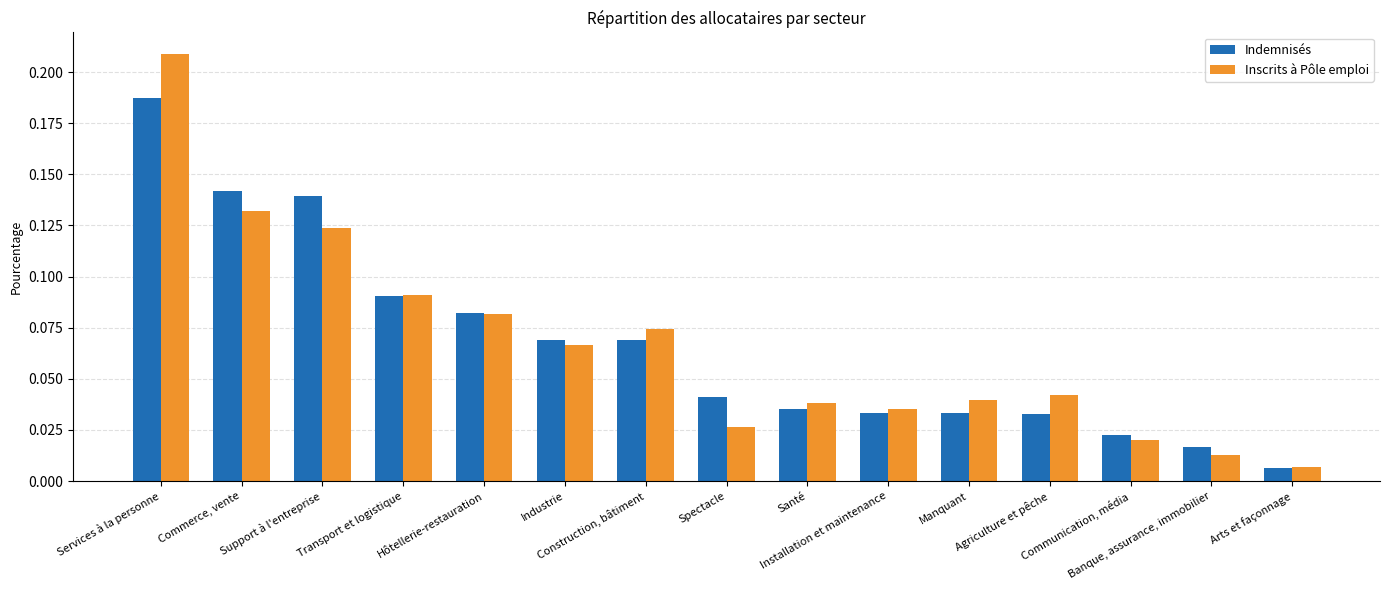

What are all the series names shown in the legend?

Indemnisés, Inscrits à Pôle emploi